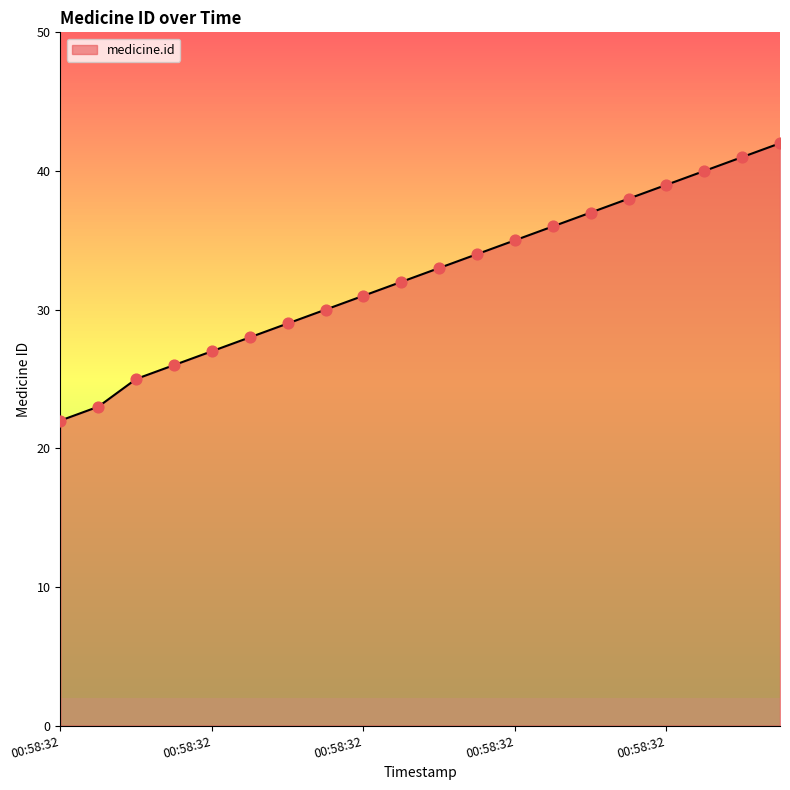

What is the smallest value displayed?

22